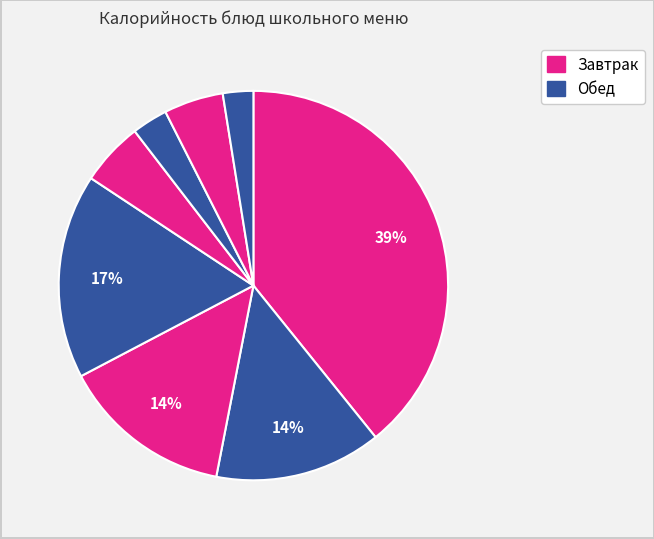

Count the number of slices in the pie.

8